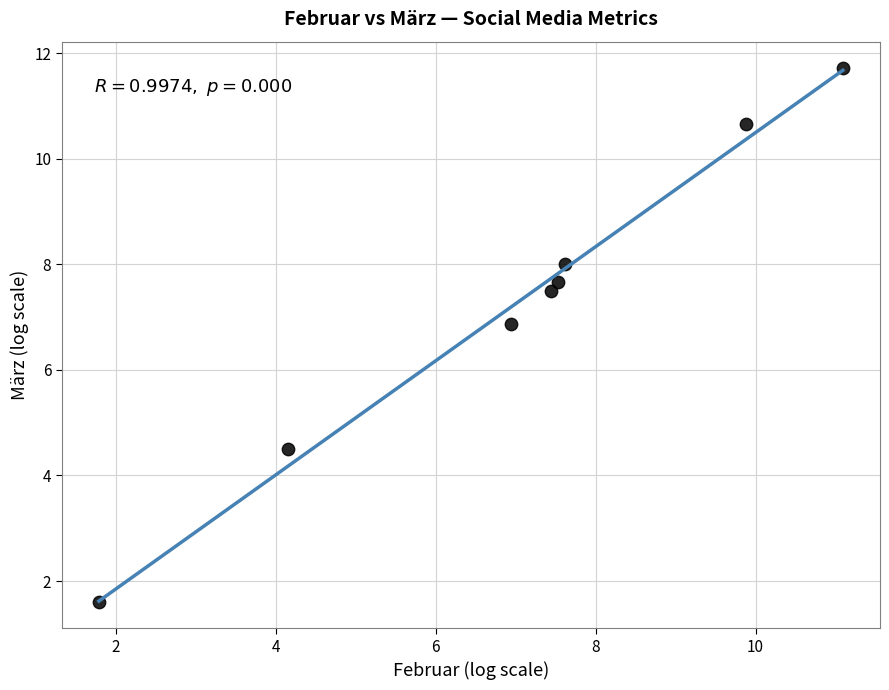

What Y value in the scatter plot is closest to 6?

6.9